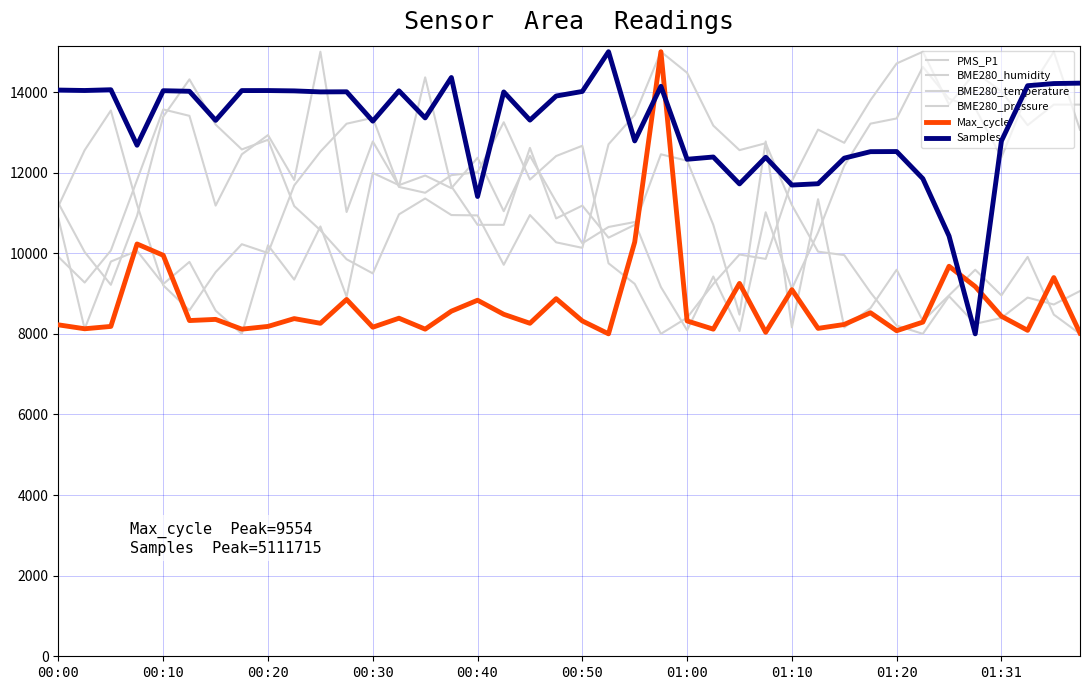

How many lines are shown in the chart?

6